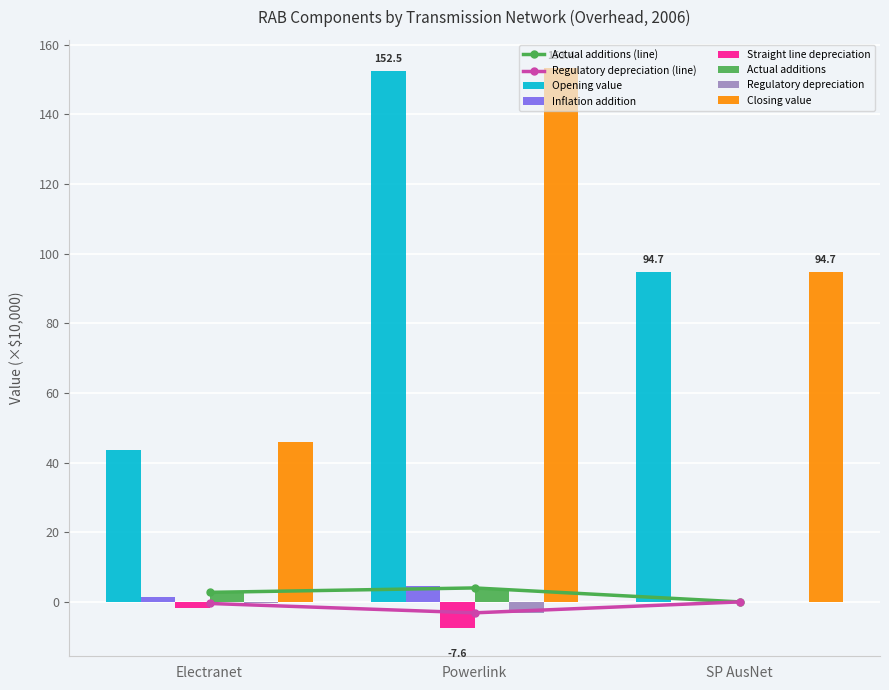

At how many categories does at least one series exceed 138?

1